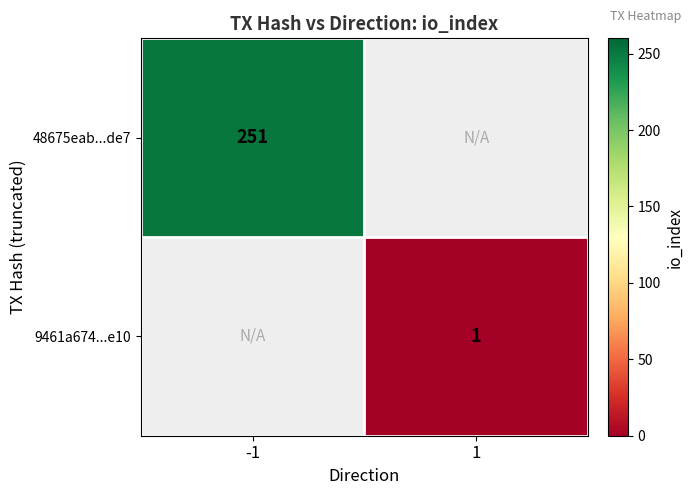

Count the number of categories in the chart.

2